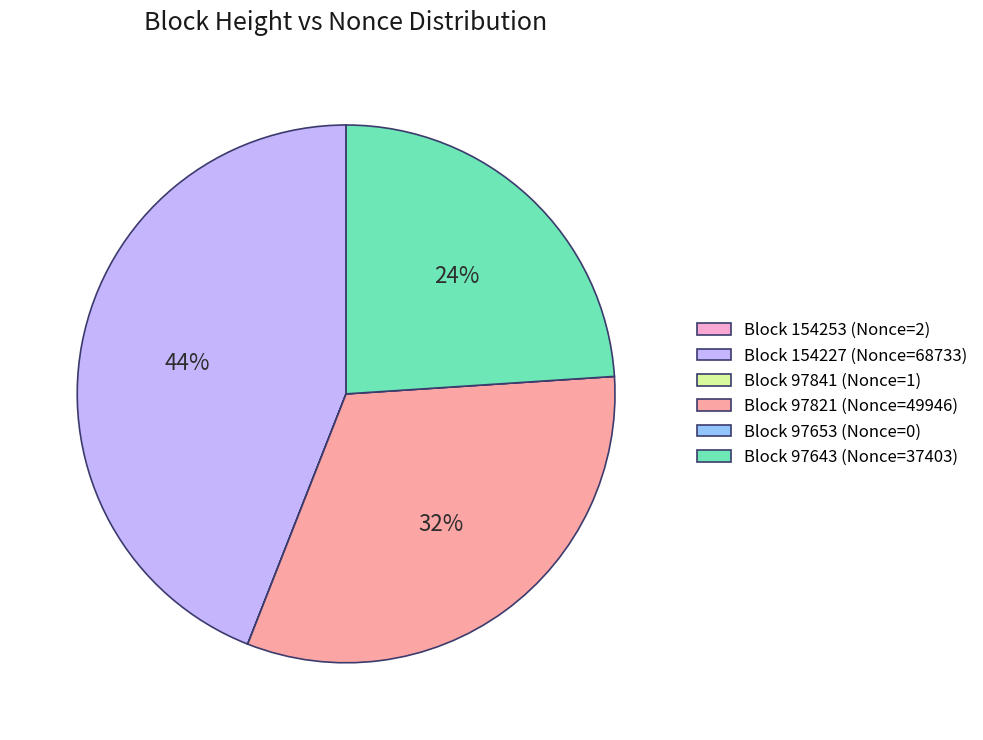

Is there a majority slice in this chart?

No